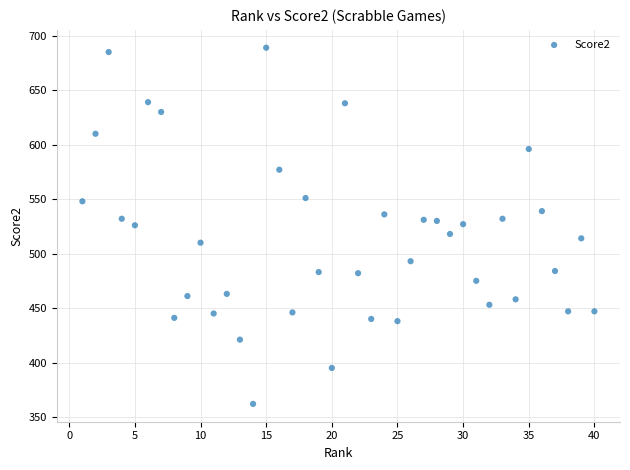

What is the range of Y values (max minus min)?

327